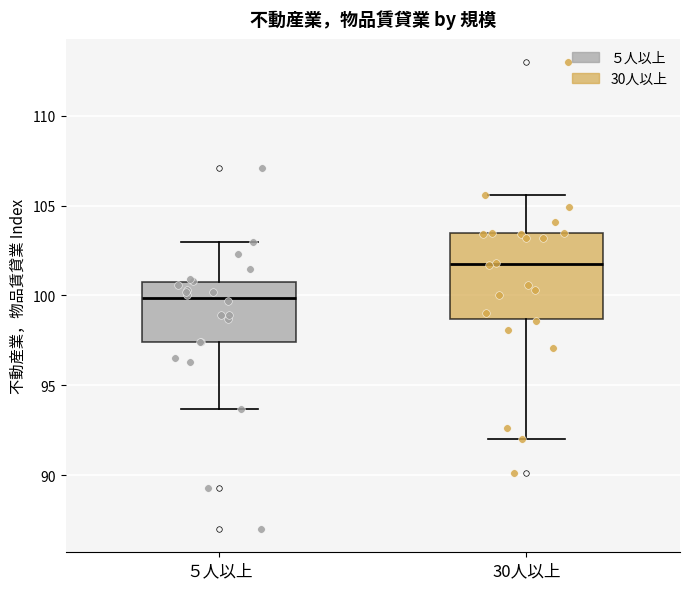

Which box is the tallest, from its lower edge to its upper edge?

30人以上